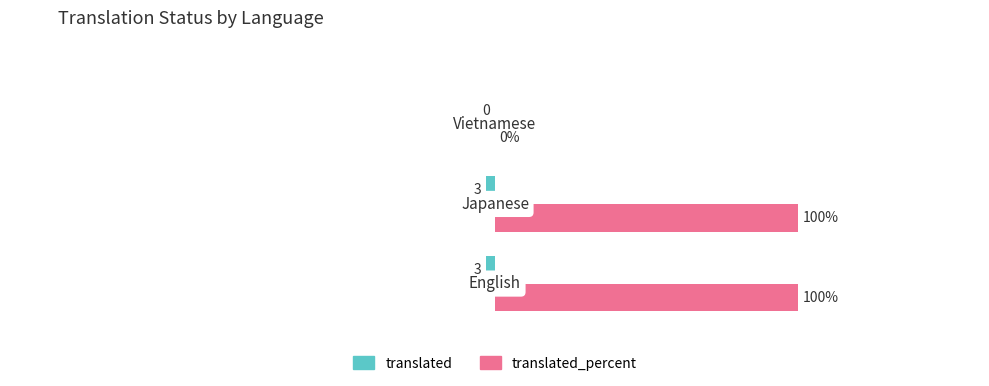

Count the translated values in the range -3 to 0.

3